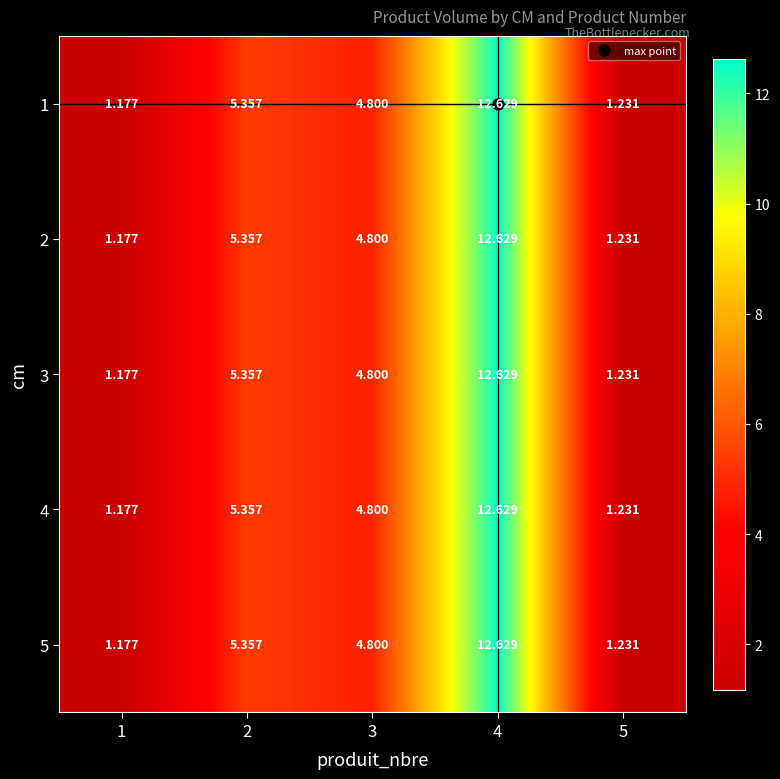

How many values in the 5 series are below 4?

2